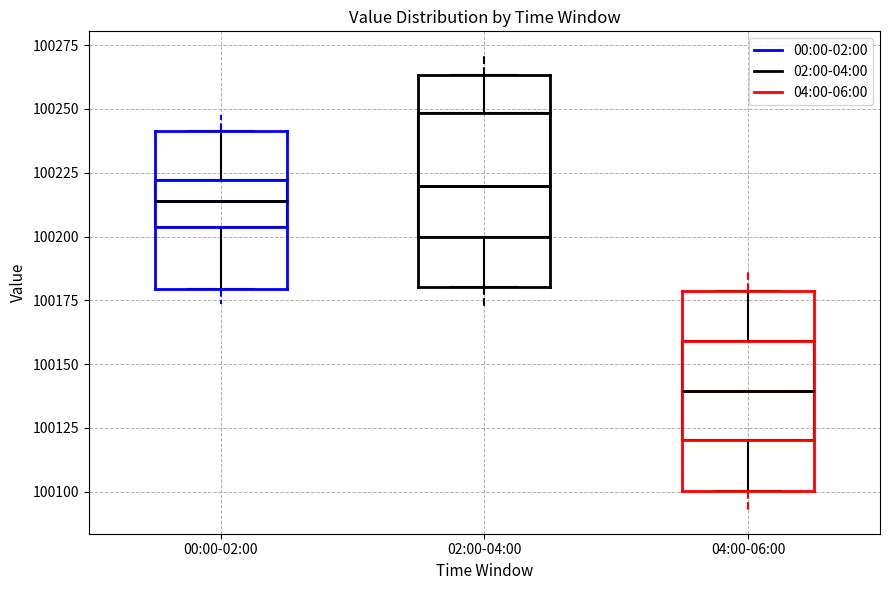

Which box has the highest median line?

02:00-04:00